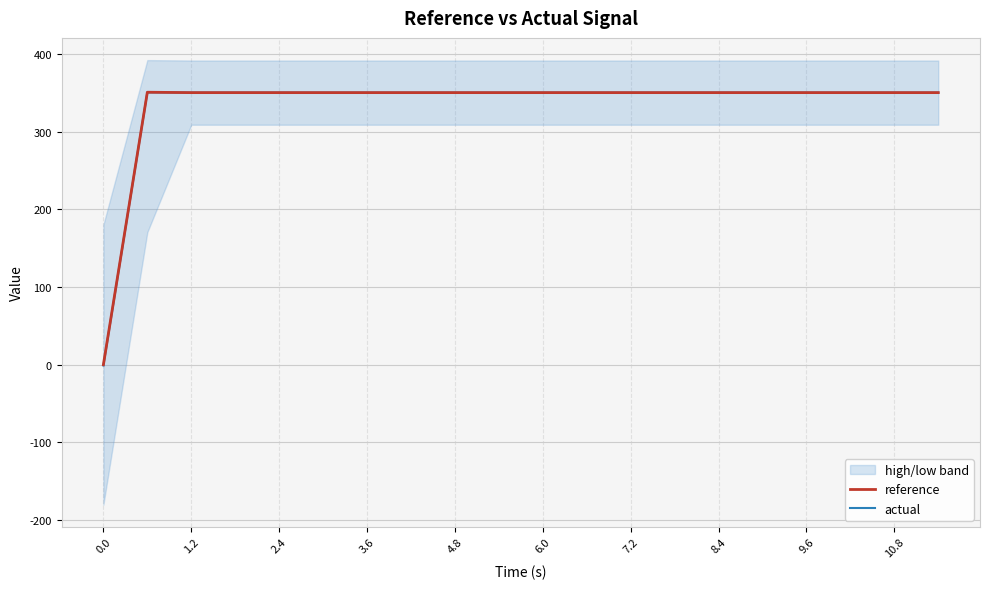

The actual series shows 350.6 at 8.4. True or false?

True